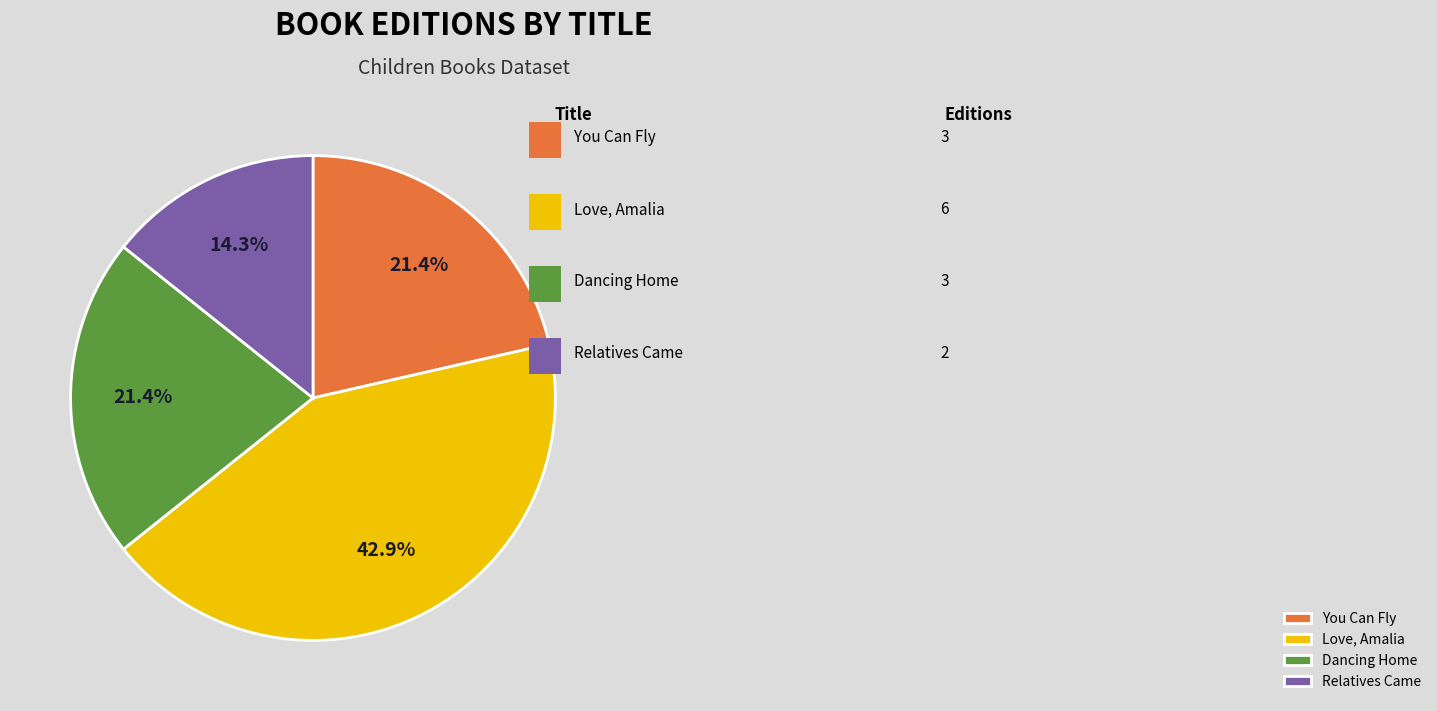

To the nearest percent, what portion does Relatives Came represent?

14%